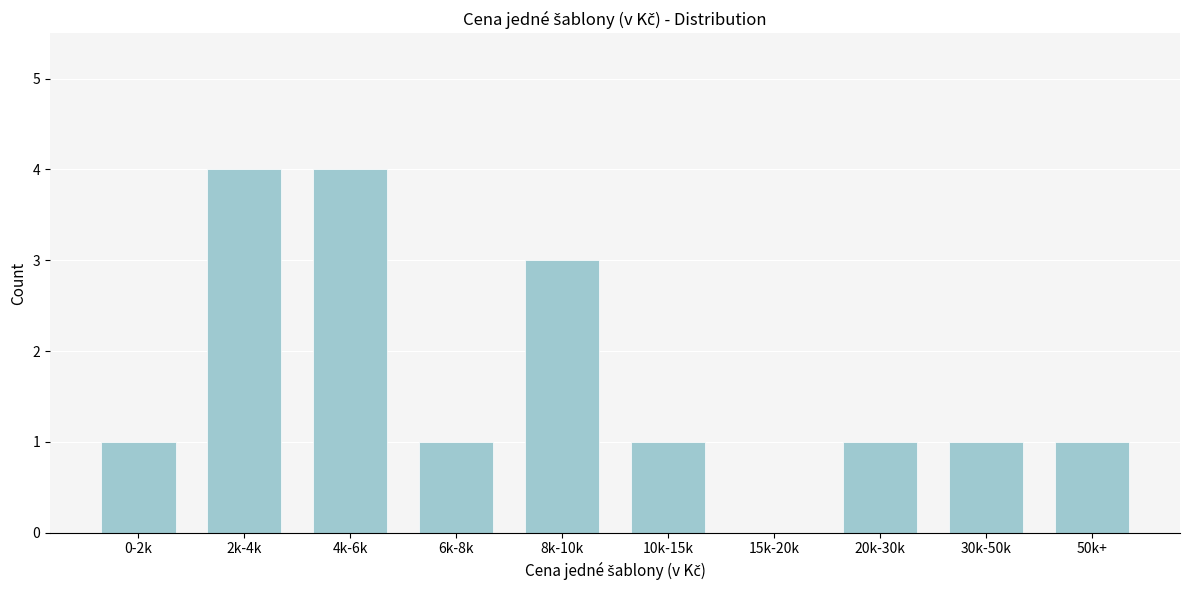

Reading left to right, extract all data points from this chart.

0-2k=1	2k-4k=4	4k-6k=4	6k-8k=1	8k-10k=3	10k-15k=1	15k-20k=0	20k-30k=1	30k-50k=1	50k+=1